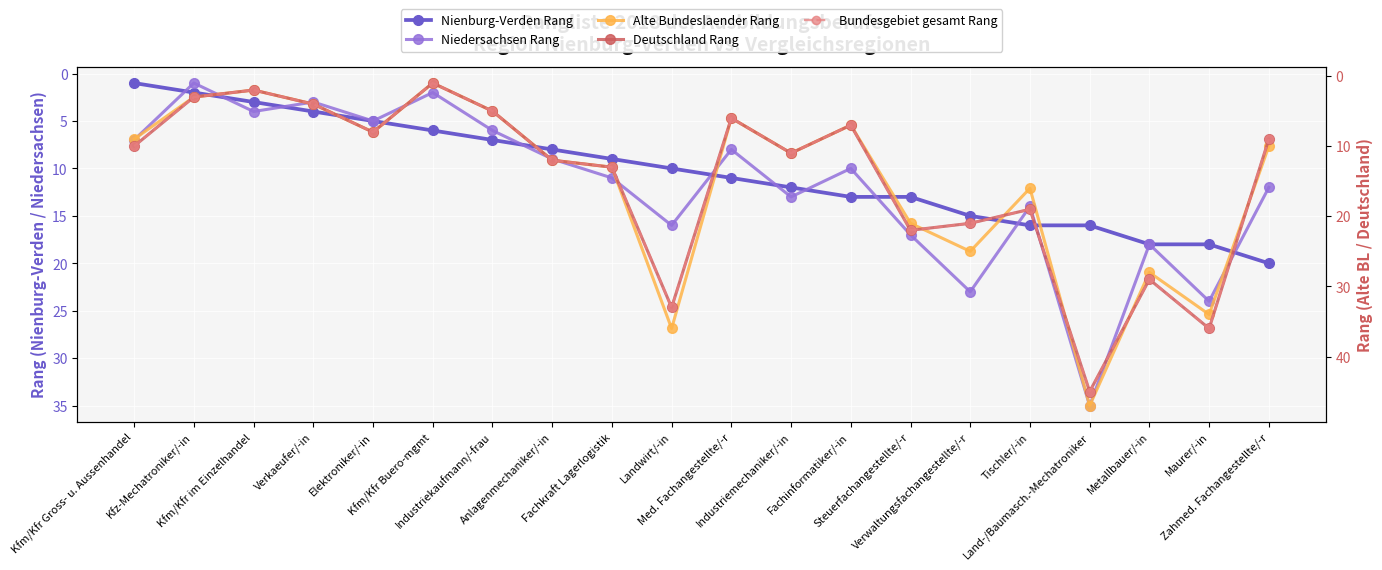

Is this an area chart (filled region under the line)?

No